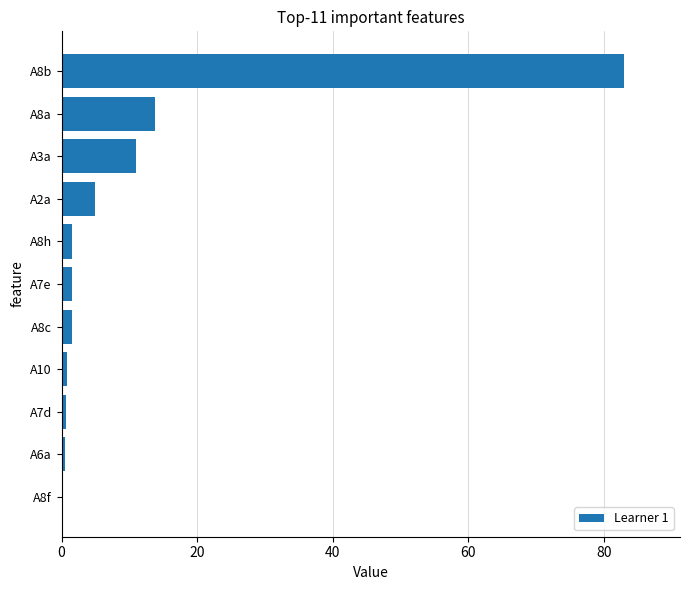

At which label is the value closest to 41?

A8a